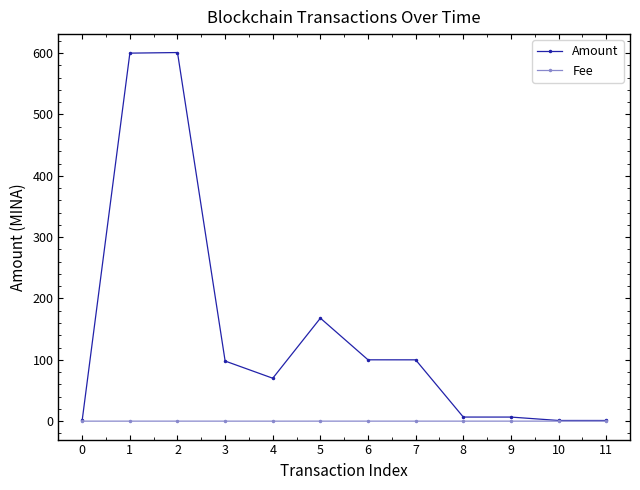

What is the minimum value for Amount?

1.1